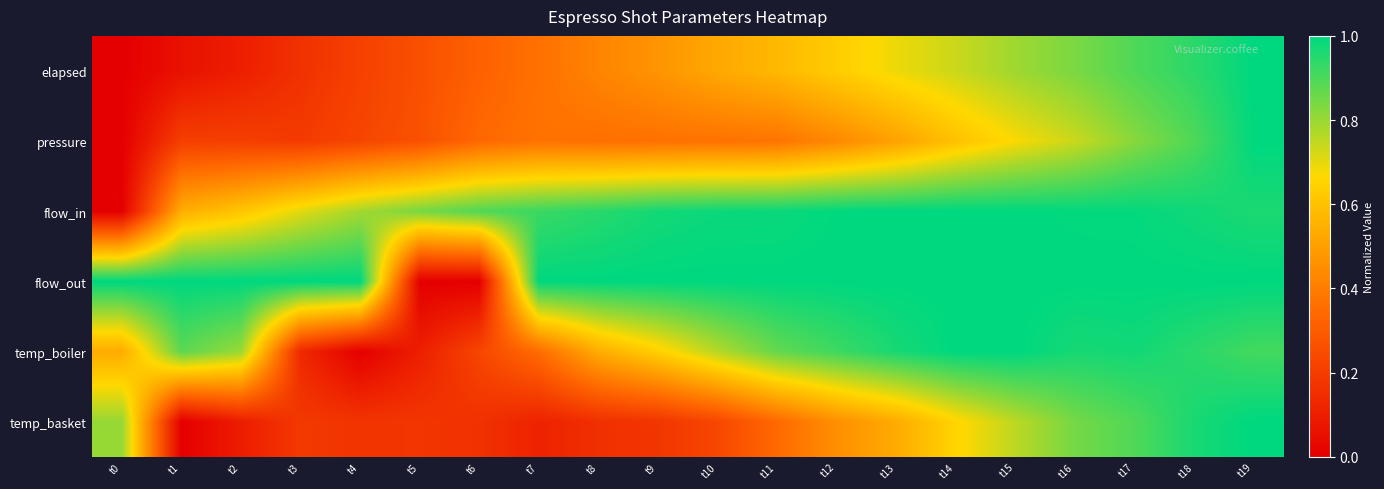

Which series changed the most between t0 and t9?

flow_in